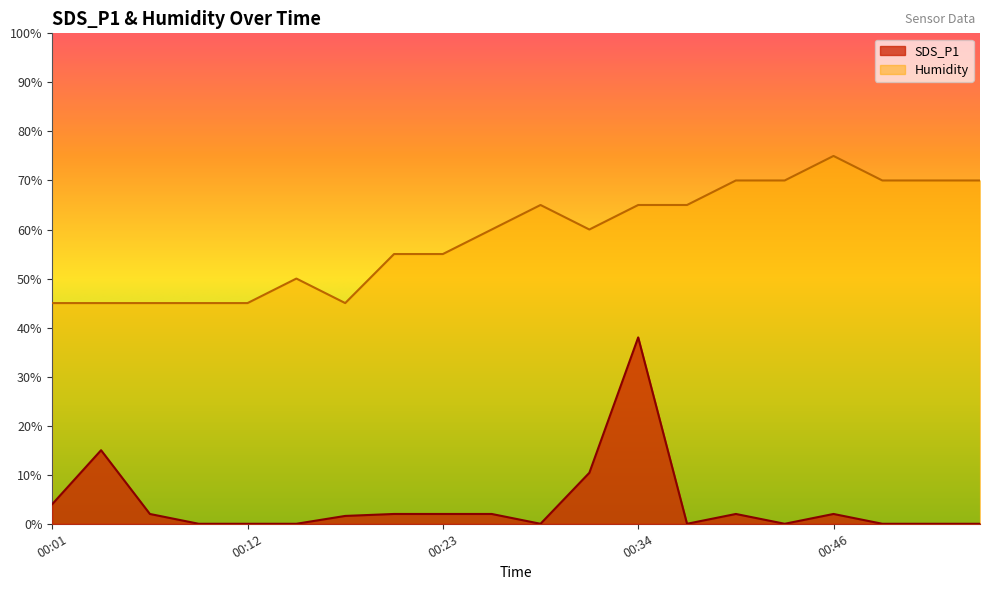

What is the sum of all SDS_P1 values?

81.0